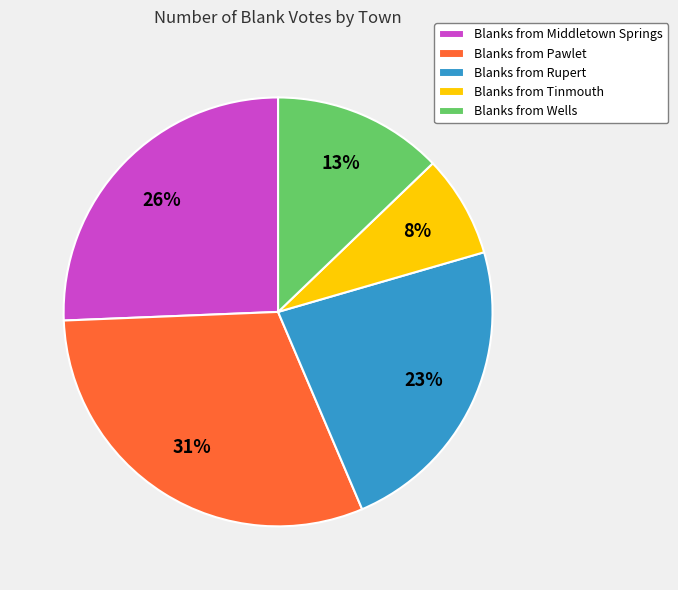

Is there any slice that represents more than half of the pie?

No